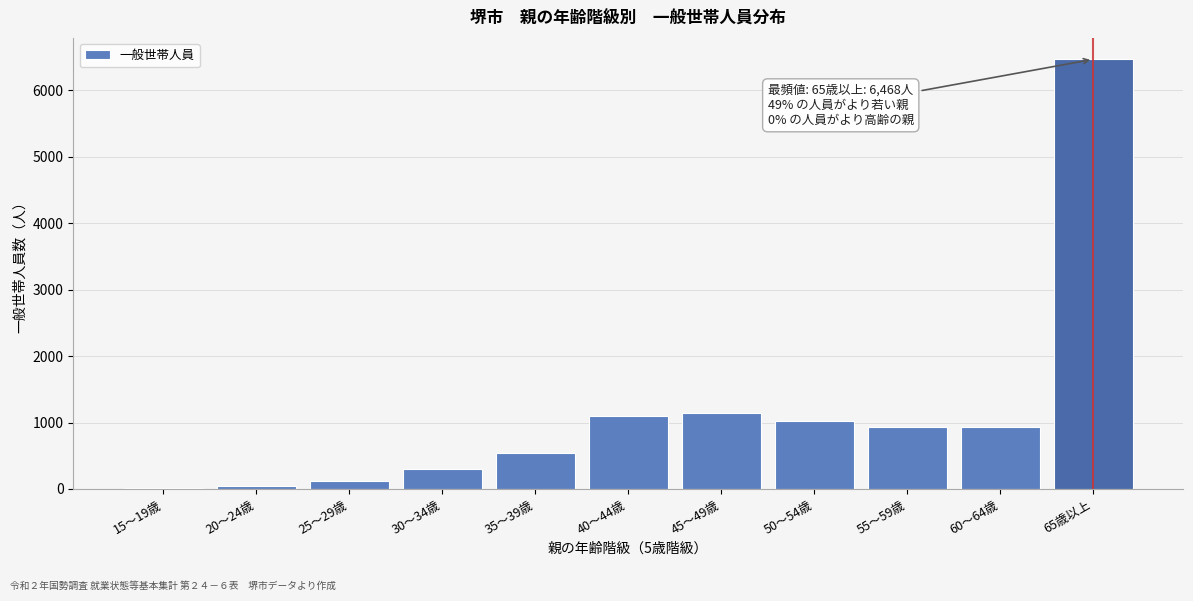

Reading left to right, list all the values displayed in this chart.

15～19歳=7	20～24歳=41	25～29歳=114	30～34歳=294	35～39歳=548	40～44歳=1106	45～49歳=1146	50～54歳=1019	55～59歳=936	60～64歳=936	65歳以上=6468